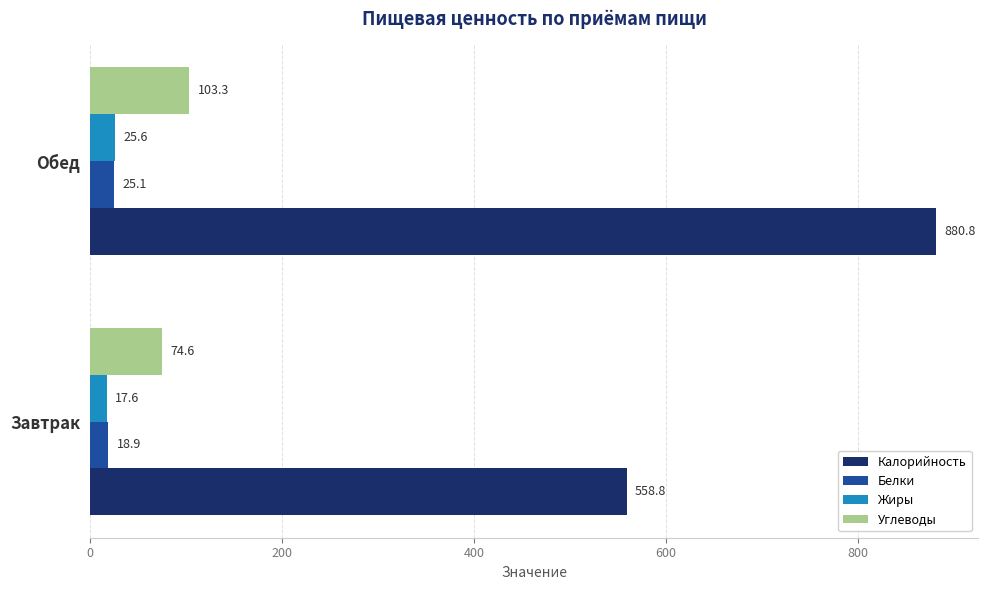

At which category does the chart reach its peak across all series?

Обед